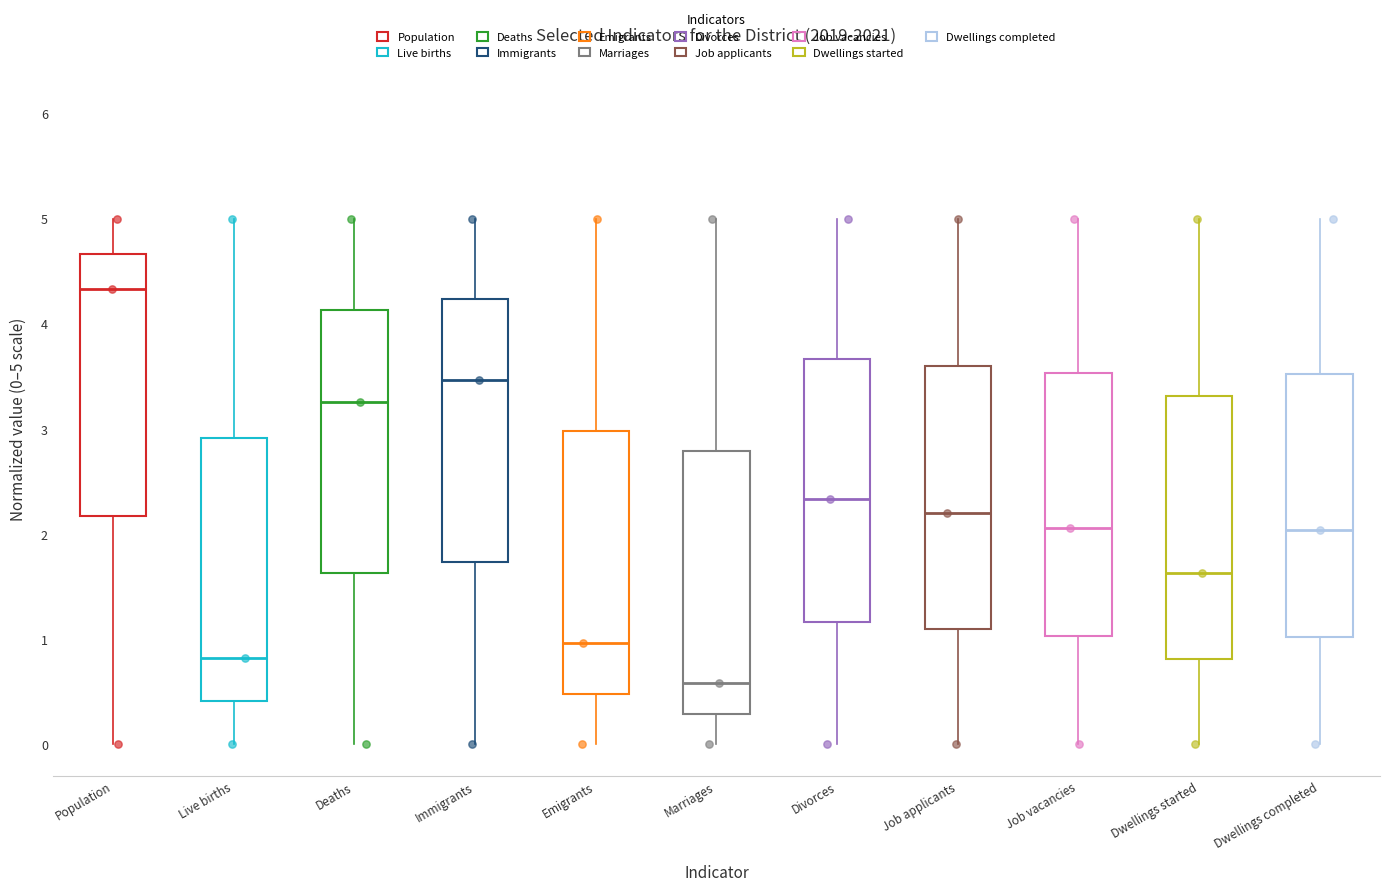

Reading left to right, read every box against the y-axis: the position of its median line, the range the box covers, and the ends of its whiskers. The values are not printed on the chart, so give them approximately, as read against the axis.

Population: median 4.3, box 2.2 to 4.7, whiskers 0.0 to 5.0
Live births: median 0.8, box 0.4 to 2.9, whiskers 0.0 to 5.0
Deaths: median 3.3, box 1.6 to 4.1, whiskers 0.0 to 5.0
Immigrants: median 3.5, box 1.7 to 4.2, whiskers 0.0 to 5.0
Emigrants: median 1.0, box 0.5 to 3.0, whiskers 0.0 to 5.0
Marriages: median 0.6, box 0.3 to 2.8, whiskers 0.0 to 5.0
Divorces: median 2.3, box 1.2 to 3.7, whiskers 0.0 to 5.0
Job applicants: median 2.2, box 1.1 to 3.6, whiskers 0.0 to 5.0
Job vacancies: median 2.1, box 1.0 to 3.5, whiskers 0.0 to 5.0
Dwellings started: median 1.6, box 0.8 to 3.3, whiskers 0.0 to 5.0
Dwellings completed: median 2.0, box 1.0 to 3.5, whiskers 0.0 to 5.0